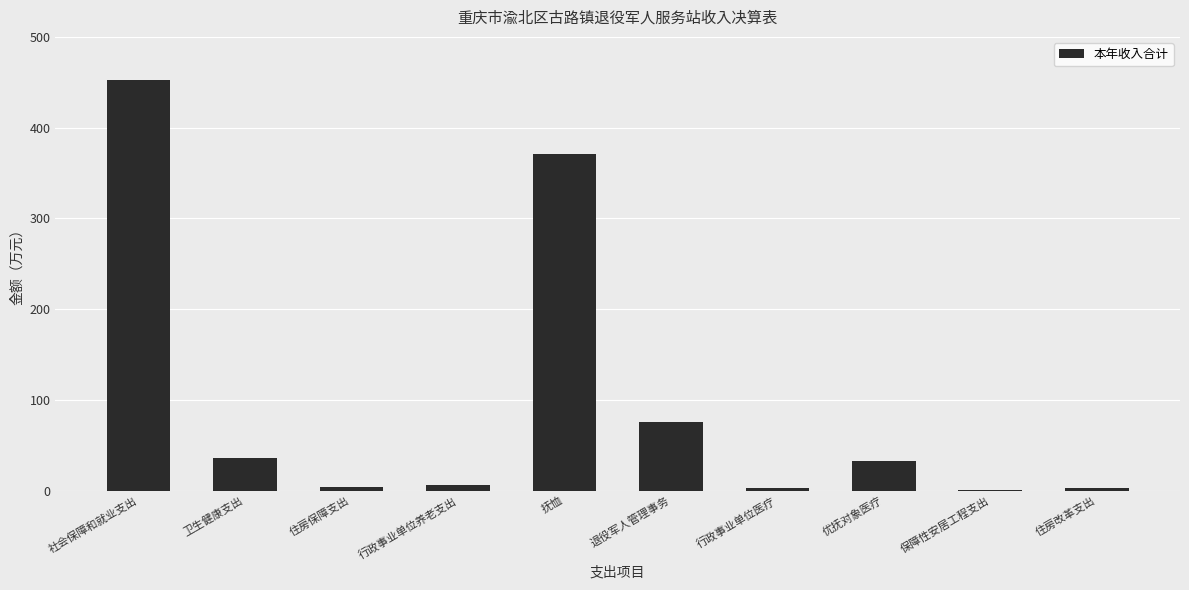

What is the sum of the values at 保障性安居工程支出 and 社会保障和就业支出?

453.1